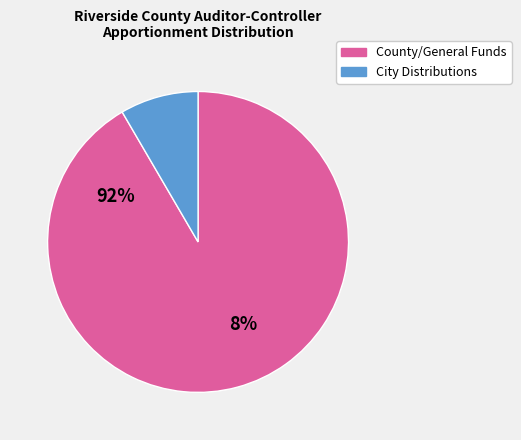

Does any single category account for the majority?

Yes